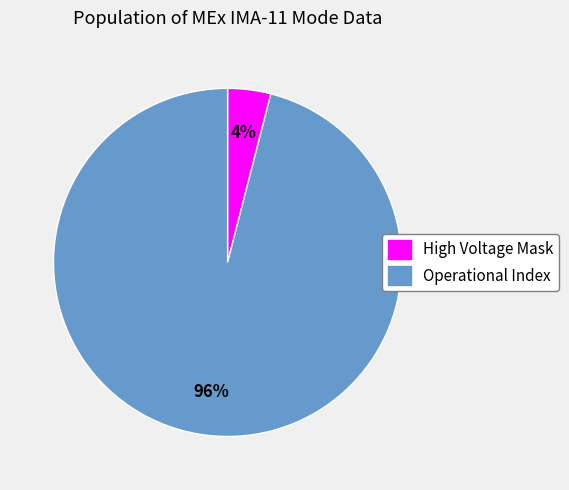

Do High Voltage Mask and Operational Index together represent more than half of the pie?

Yes